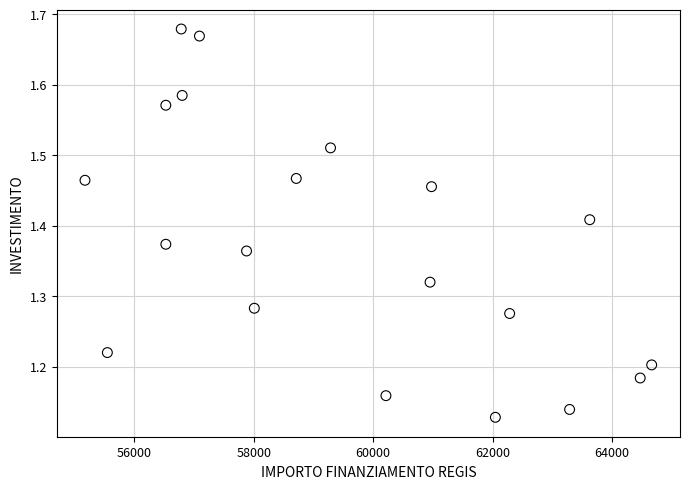

What is the range of Y values (max minus min)?

0.6